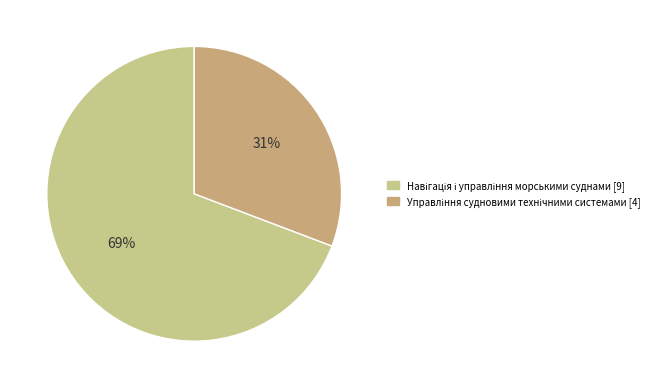

Combined, what portion of the pie is Навігація і управління морськими суднами and Управління судновими технічними системами?

100.0%